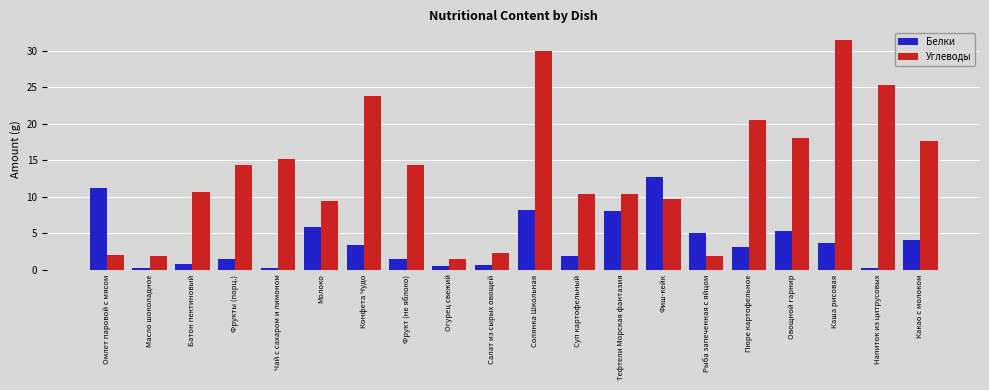

At which label is Углеводы closest to 16?

Чай с сахаром и лимоном